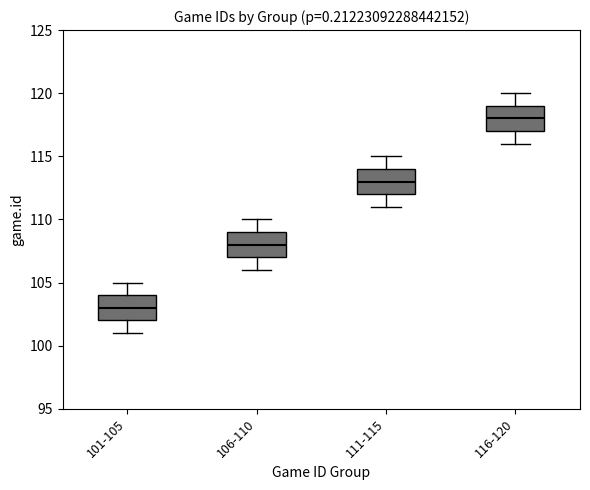

Which box's median line is the highest?

116-120